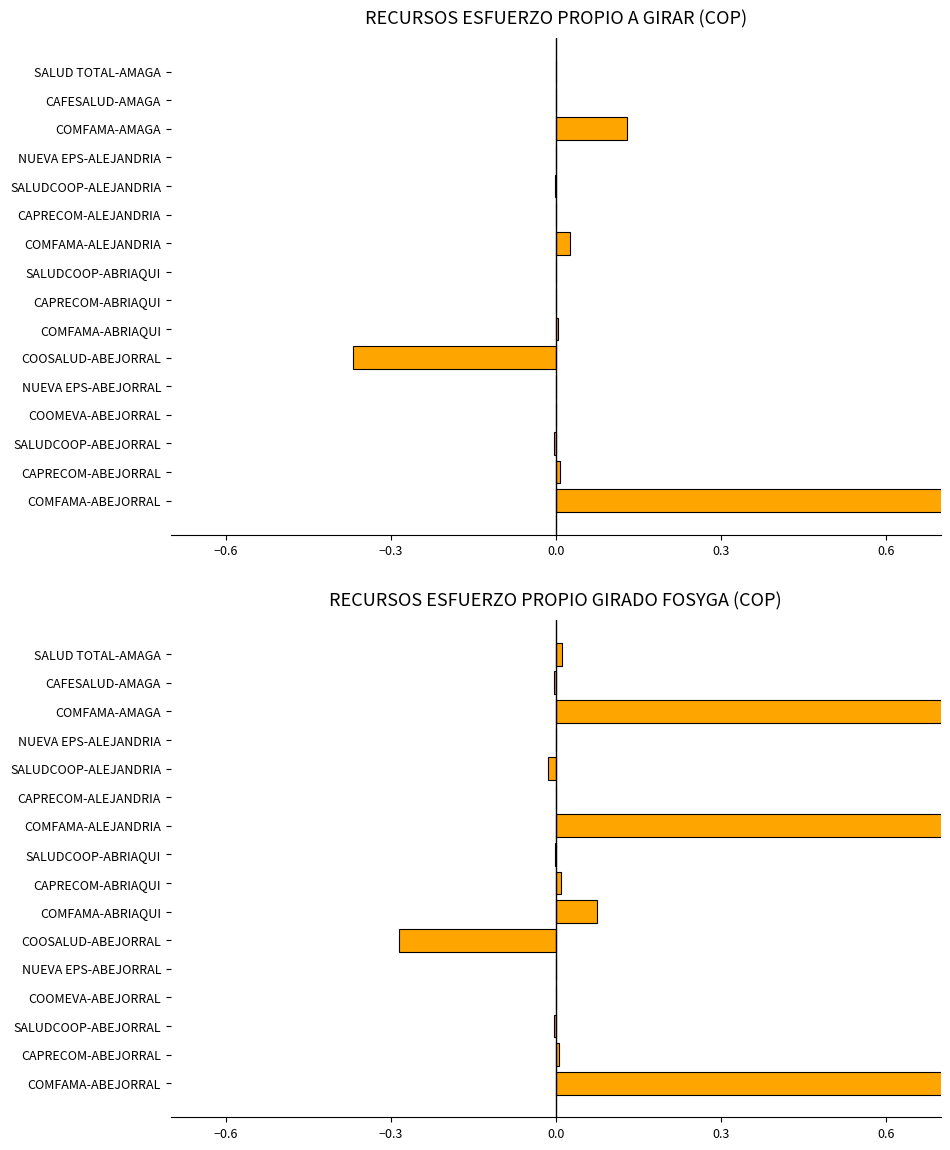

What are all the series names shown in the legend?

RECURSOS ESFUERZO PROPIO A GIRAR, RECURSOS ESFUERZO PROPIO GIRADO FOSYGA